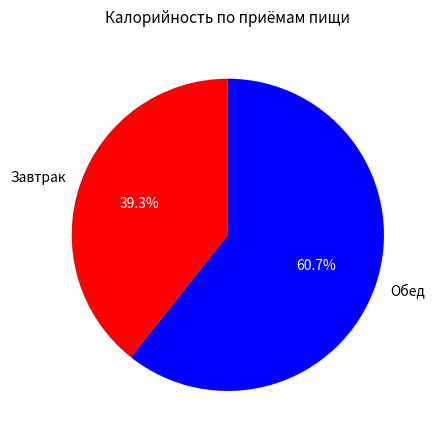

To the nearest percent, what portion does Завтрак represent?

39%